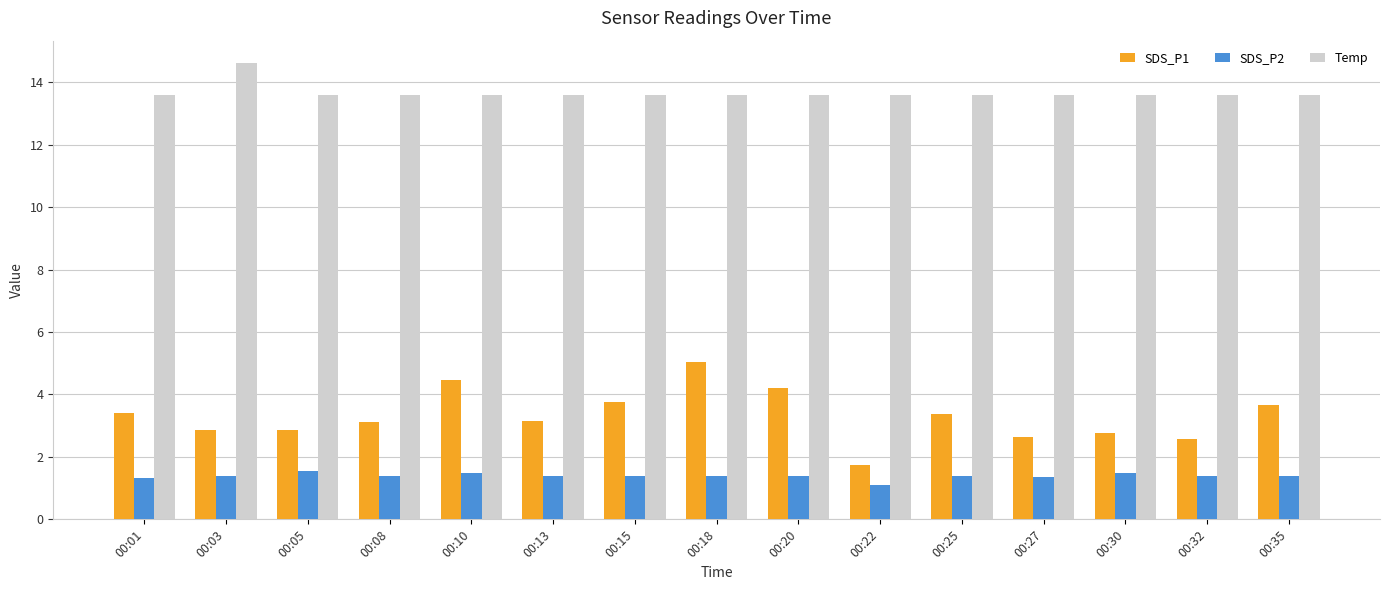

Rank the series by their average value, from lowest to highest.

SDS_P2, SDS_P1, Temp